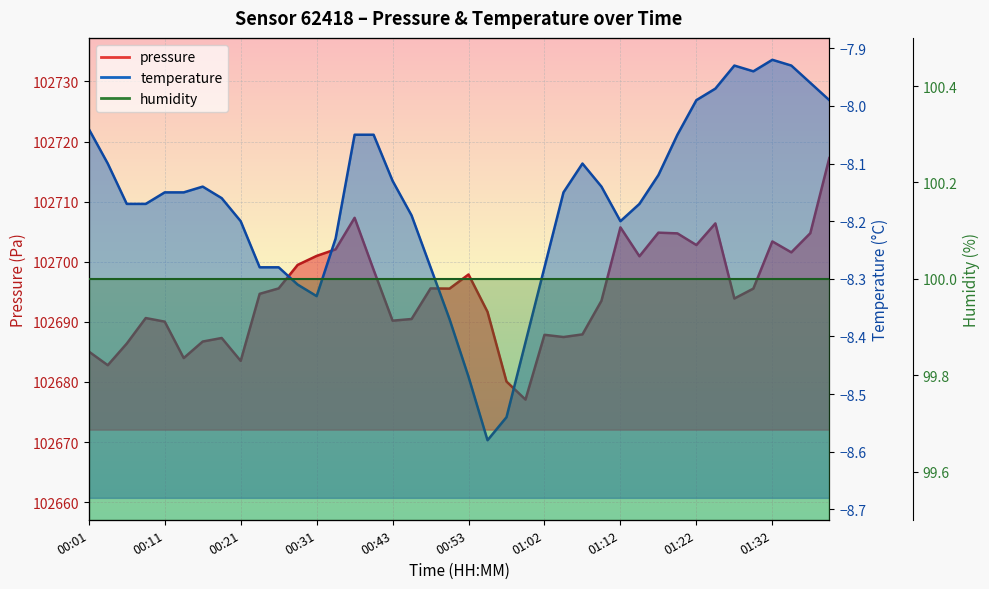

What is the sum of the temperature values at 00:13 and 01:02?

-16.4